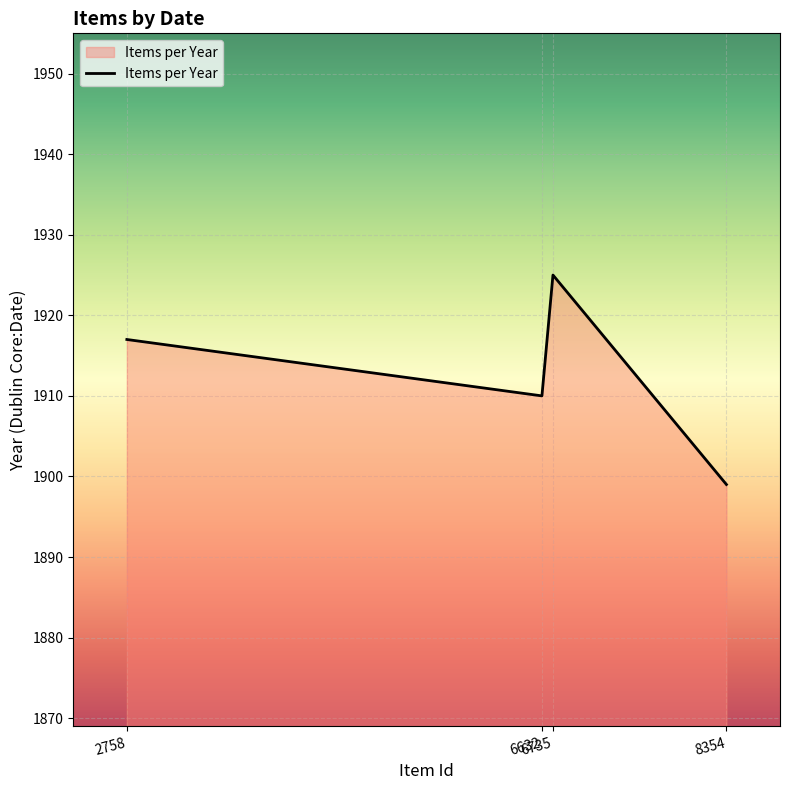

How many distinct data groups are displayed?

1